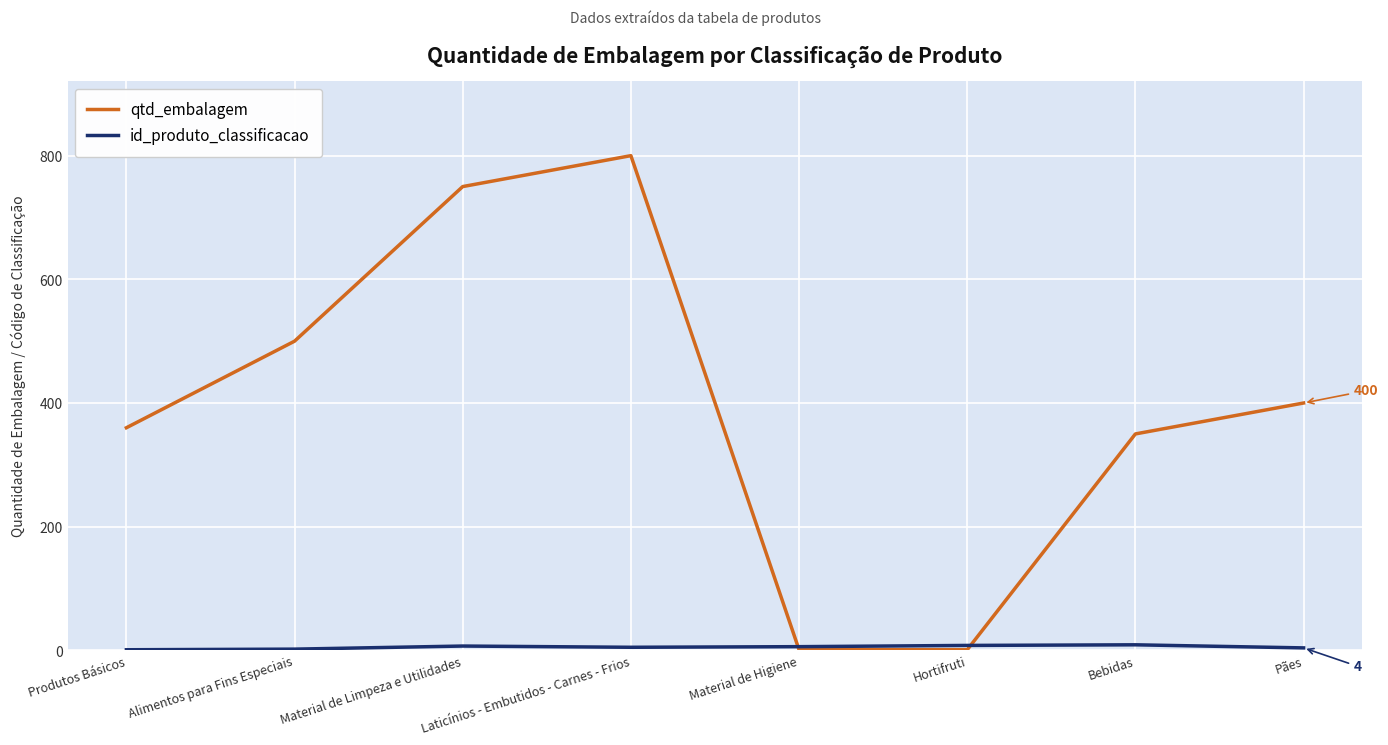

Which series has the largest total across all categories?

qtd_embalagem